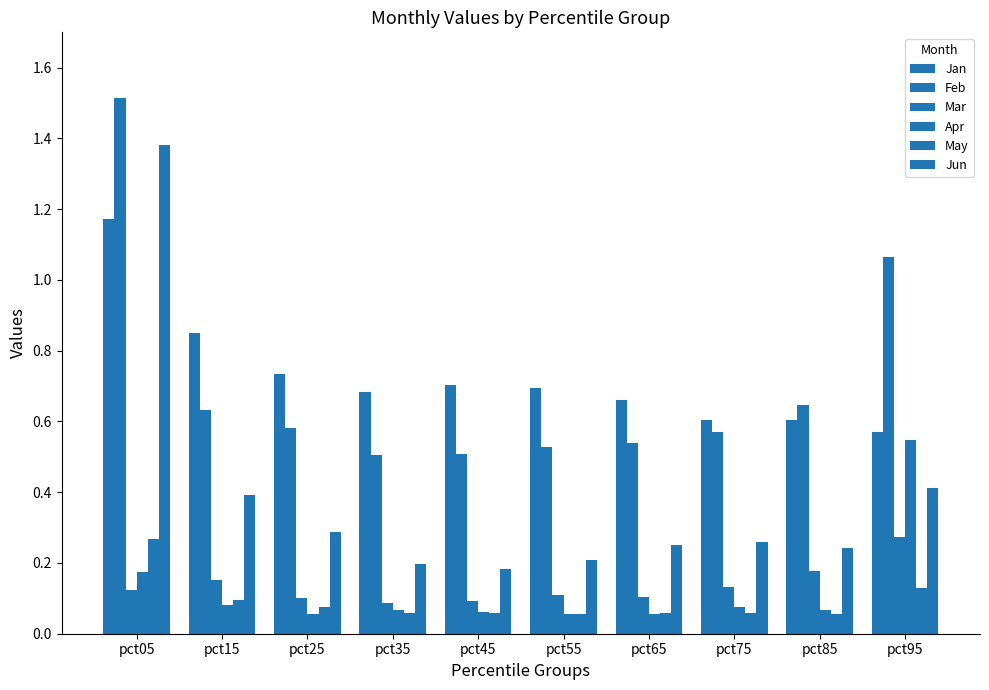

Count the number of data series in this chart.

6